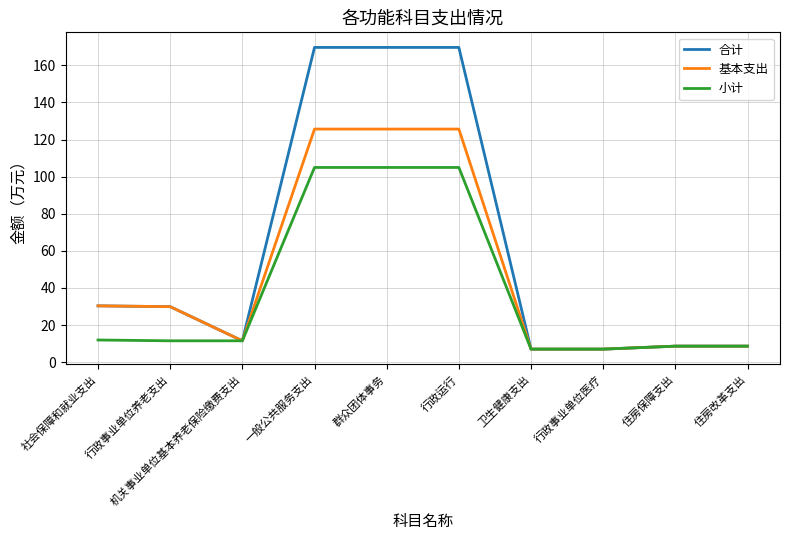

At how many categories does at least one series exceed 57?

3